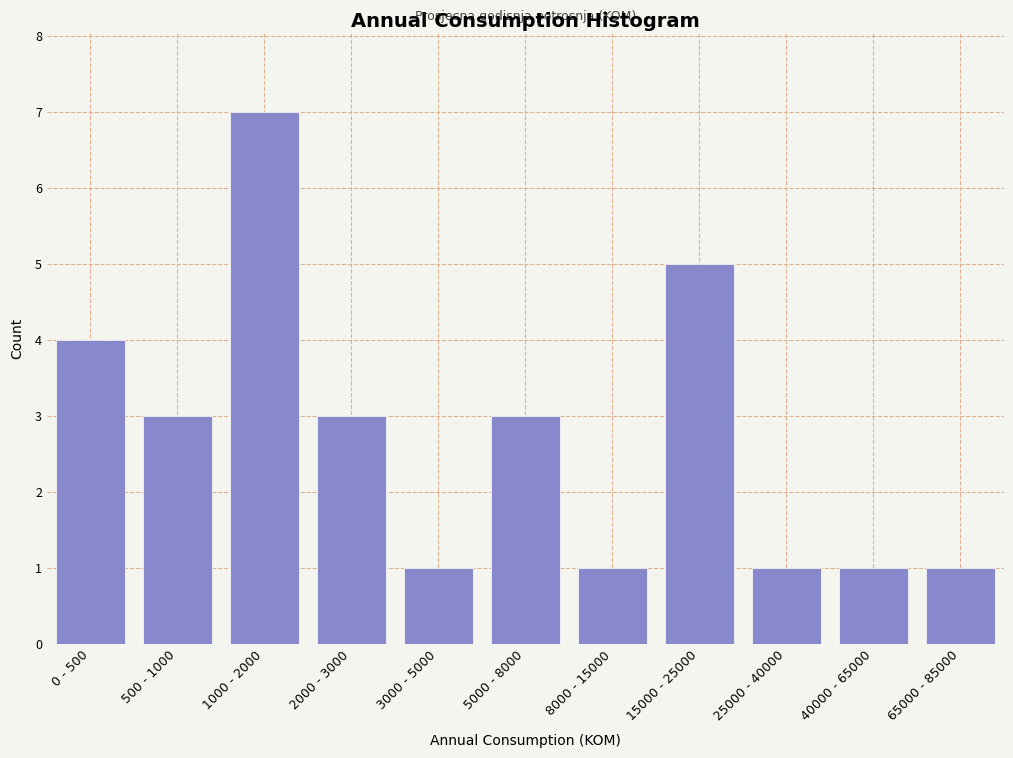

Reading left to right, extract all data points from this chart.

0 - 500=4	500 - 1000=3	1000 - 2000=7	2000 - 3000=3	3000 - 5000=1	5000 - 8000=3	8000 - 15000=1	15000 - 25000=5	25000 - 40000=1	40000 - 65000=1	65000 - 85000=1